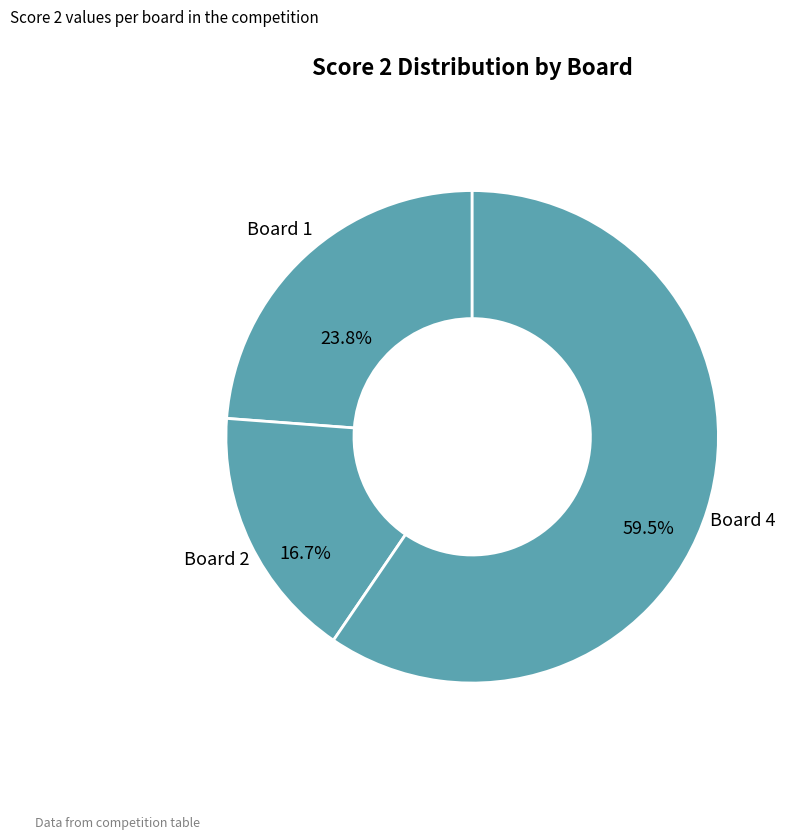

To the nearest percent, what percentage of the pie is Board 1?

24%